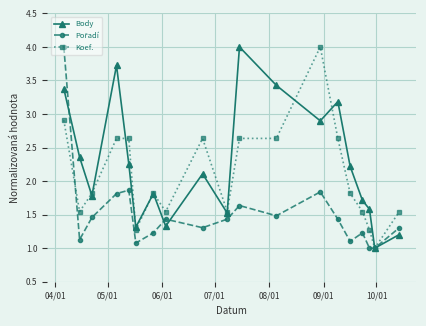

What is the difference between the maximum and minimum values in the Koef. series?

3.0